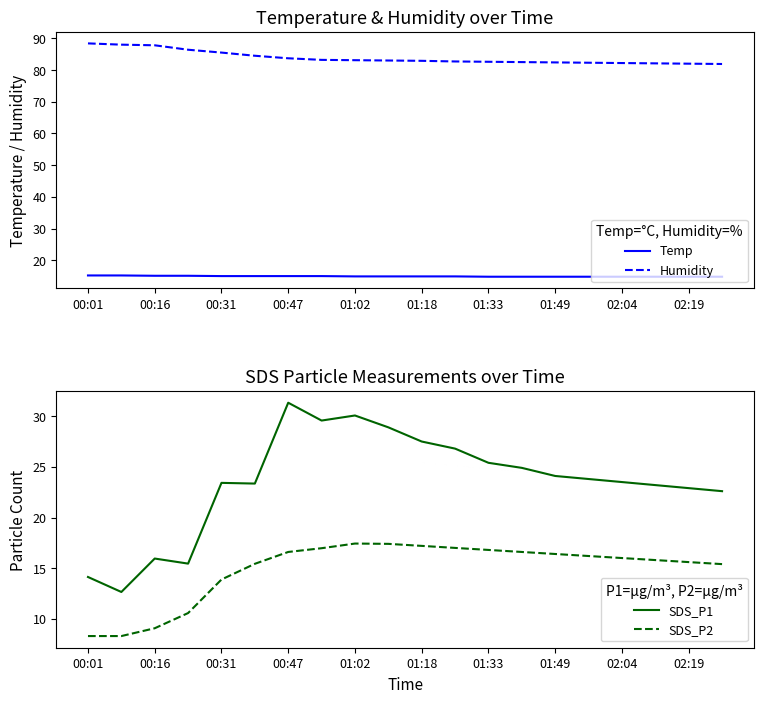

Which has a higher value, 17 or 15?

17